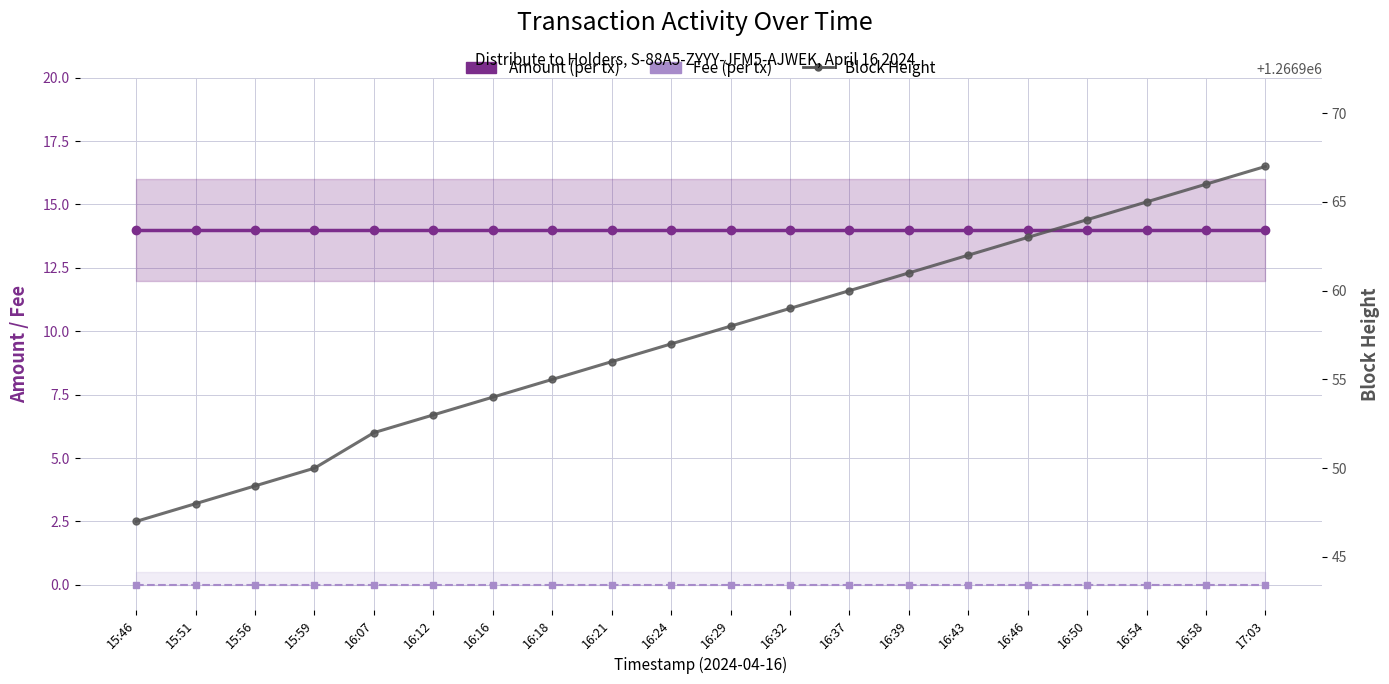

Reading right to left, list all the values displayed in this chart.

Amount (per tx): 17:03=14	16:58=14	16:54=14	16:50=14	16:46=14	16:43=14	16:39=14	16:37=14	16:32=14	16:29=14	16:24=14	16:21=14	16:18=14	16:16=14	16:12=14	16:07=14	15:59=14	15:56=14	15:51=14	15:46=14
Fee (per tx): 17:03=0	16:58=0	16:54=0	16:50=0	16:46=0	16:43=0	16:39=0	16:37=0	16:32=0	16:29=0	16:24=0	16:21=0	16:18=0	16:16=0	16:12=0	16:07=0	15:59=0	15:56=0	15:51=0	15:46=0
Block Height: 17:03=1266967	16:58=1266966	16:54=1266965	16:50=1266964	16:46=1266963	16:43=1266962	16:39=1266961	16:37=1266960	16:32=1266959	16:29=1266958	16:24=1266957	16:21=1266956	16:18=1266955	16:16=1266954	16:12=1266953	16:07=1266952	15:59=1266950	15:56=1266949	15:51=1266948	15:46=1266947